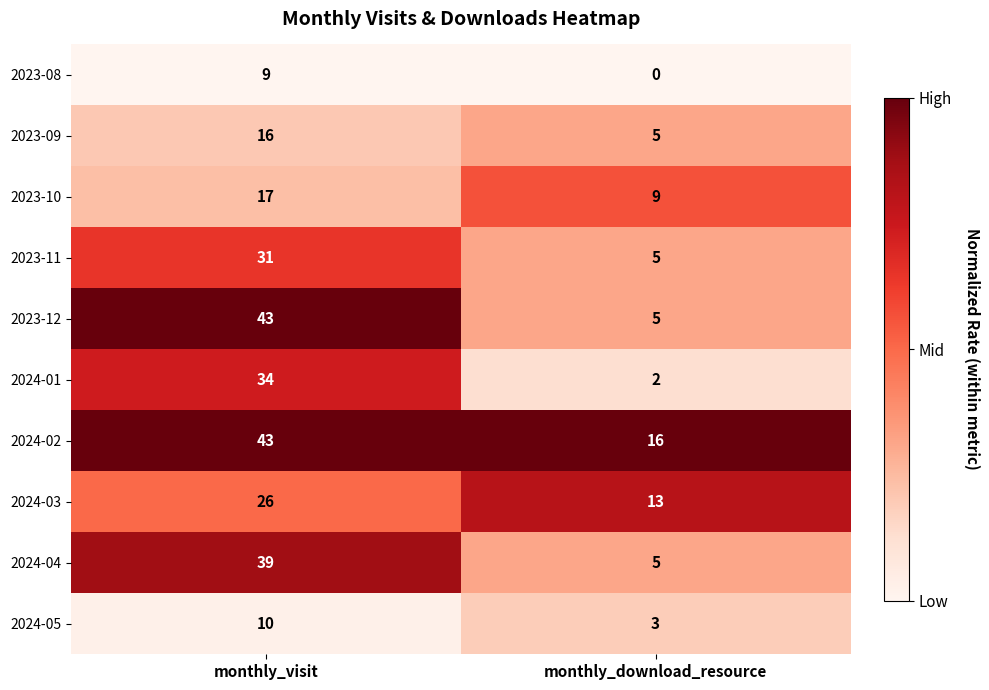

At which category is the sum across all series the highest?

monthly_visit